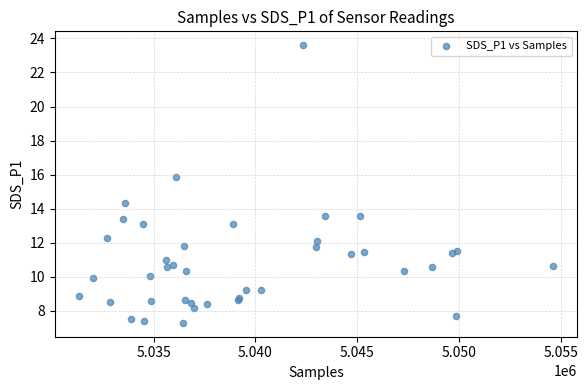

What Y value in the scatter plot is closest to 15?

14.3